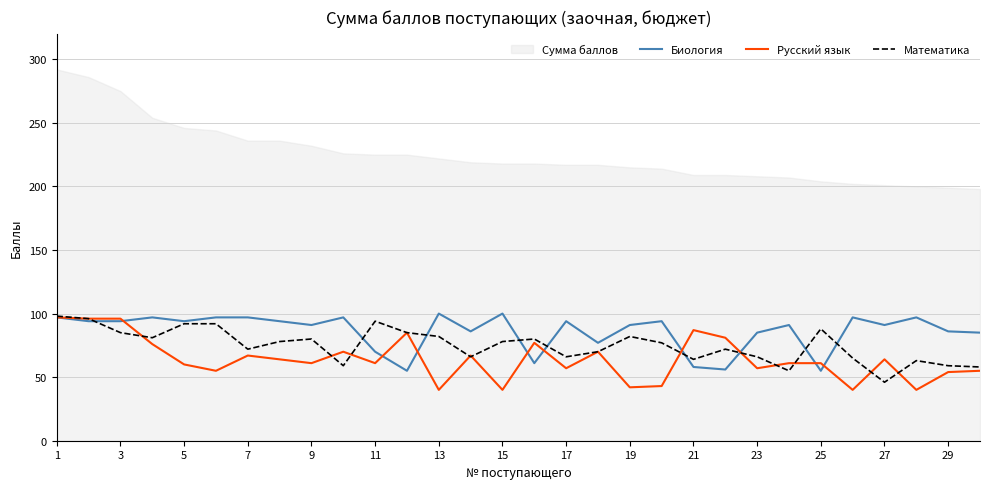

The Математика series shows 66 at 17. True or false?

True